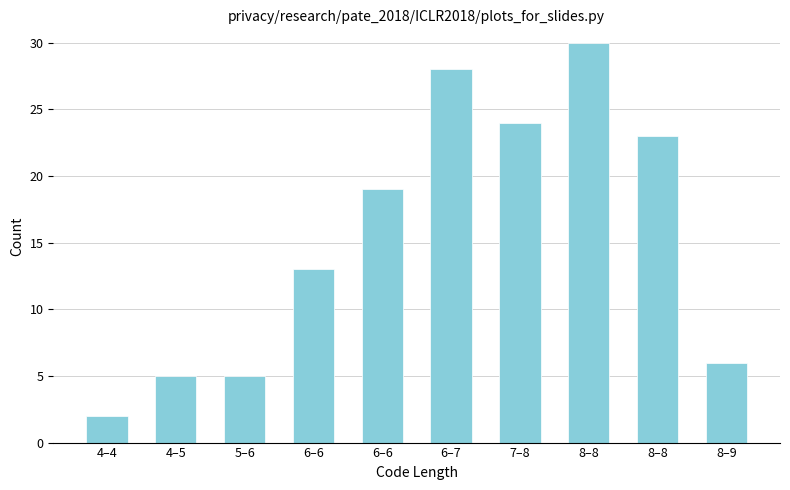

Are the bars horizontal?

No